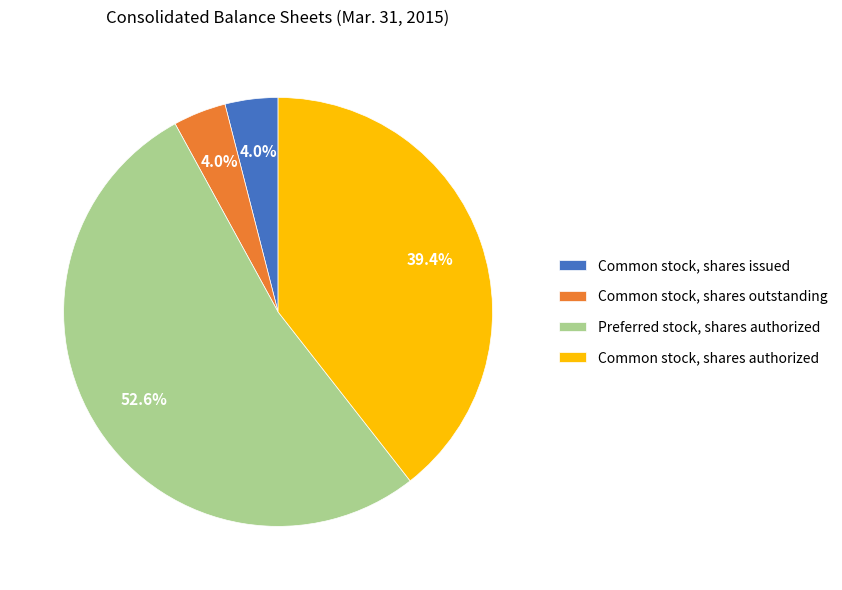

Is there any slice that represents more than half of the pie?

Yes